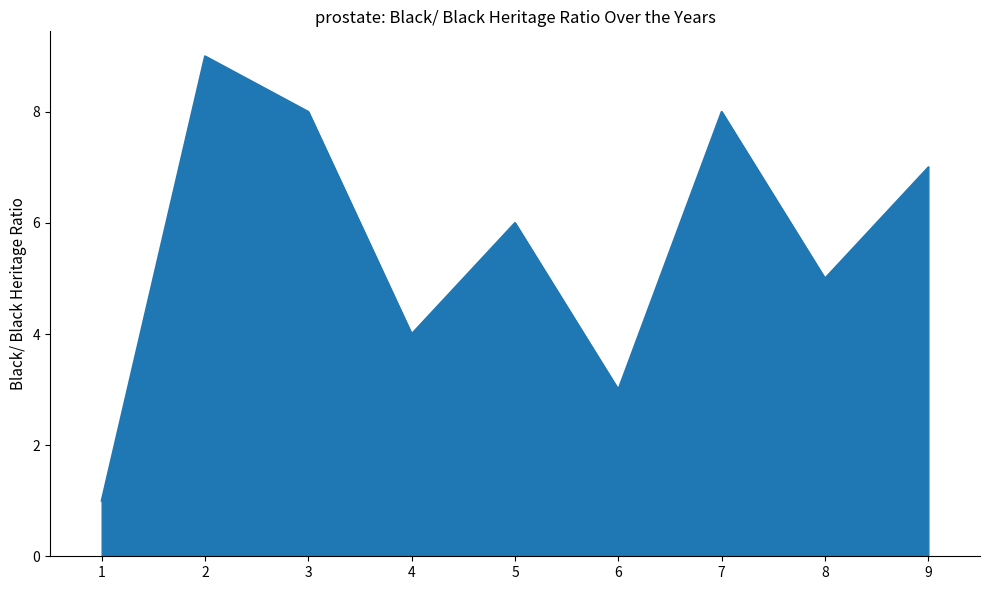

Which label corresponds to the smallest value in the chart?

1